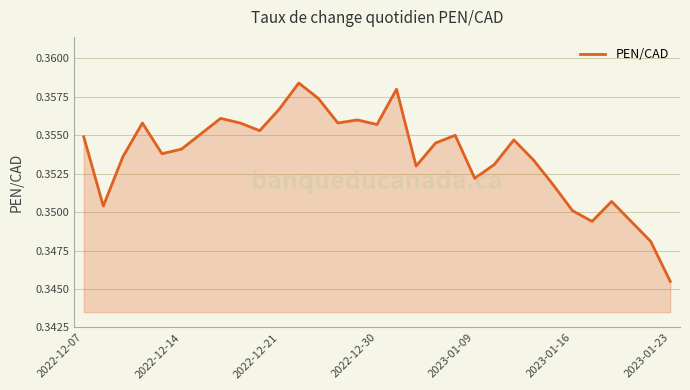

Which label corresponds to the smallest value in the chart?

2023-01-23